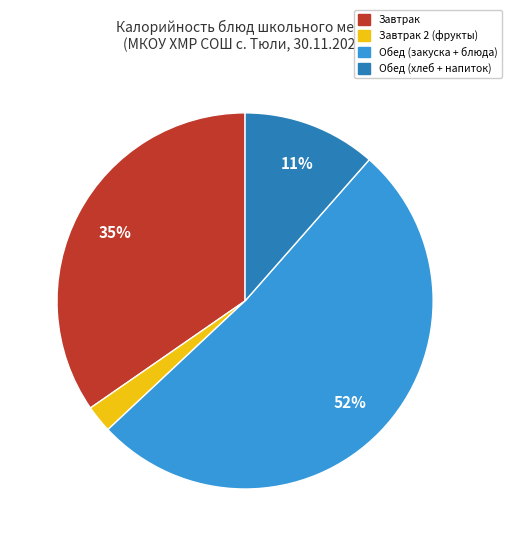

To the nearest percent, what is the average slice percentage?

25%